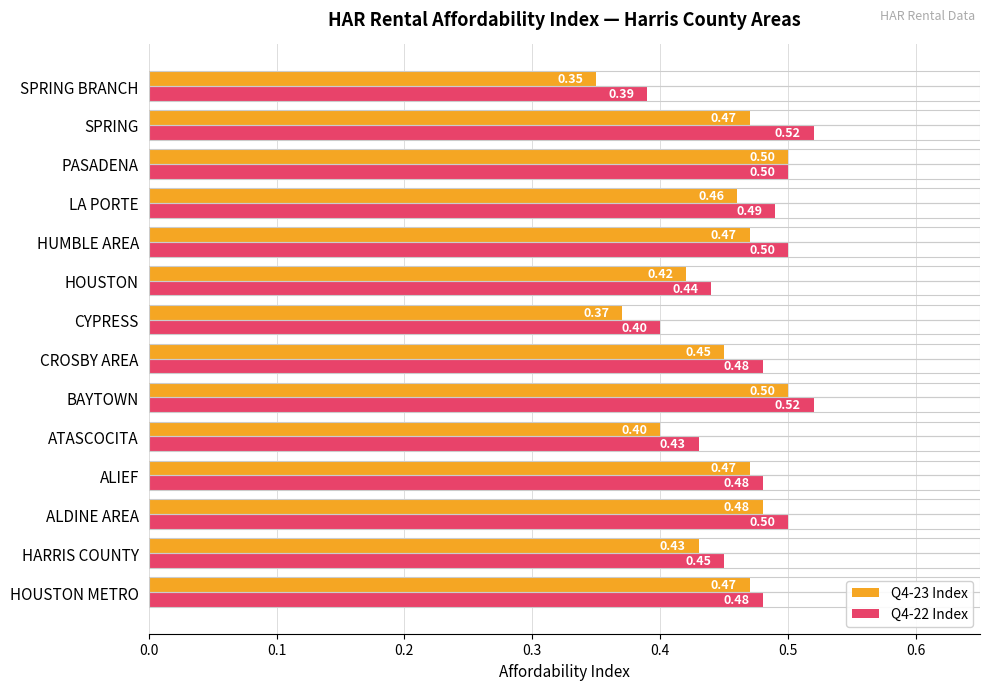

Which series has the largest range (max minus min)?

Q4-23 Index